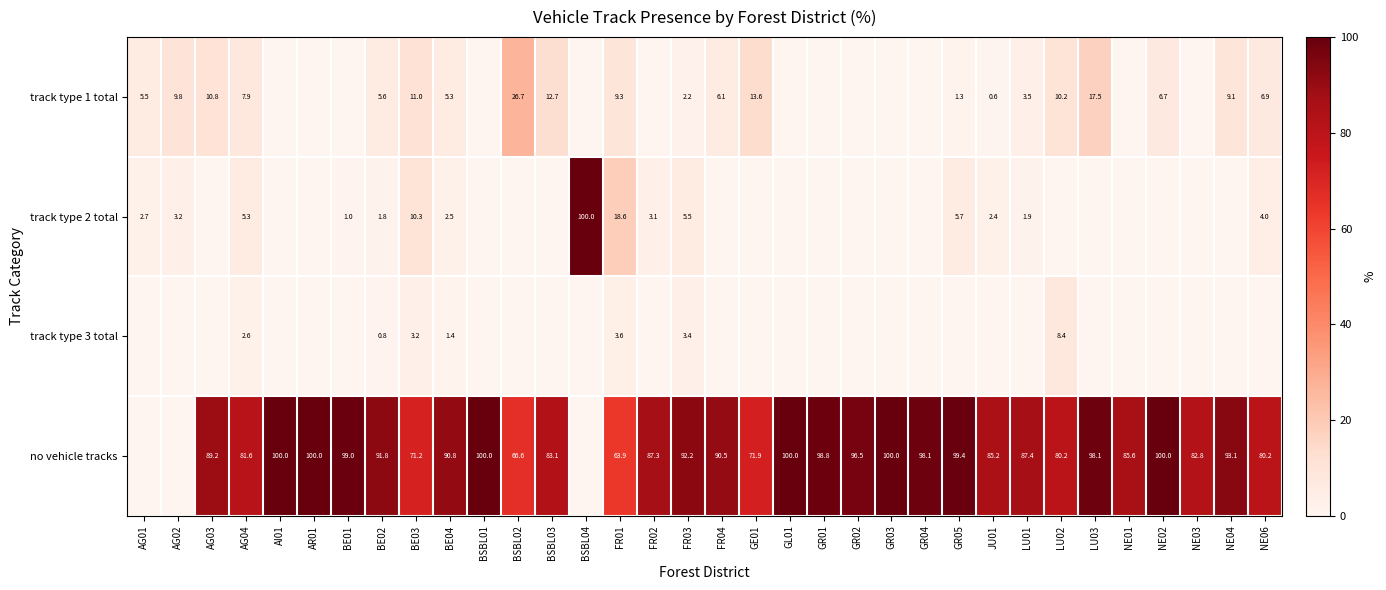

Is the value of track type 3 total at LU02 greater than the value of track type 1 total at NE04?

No